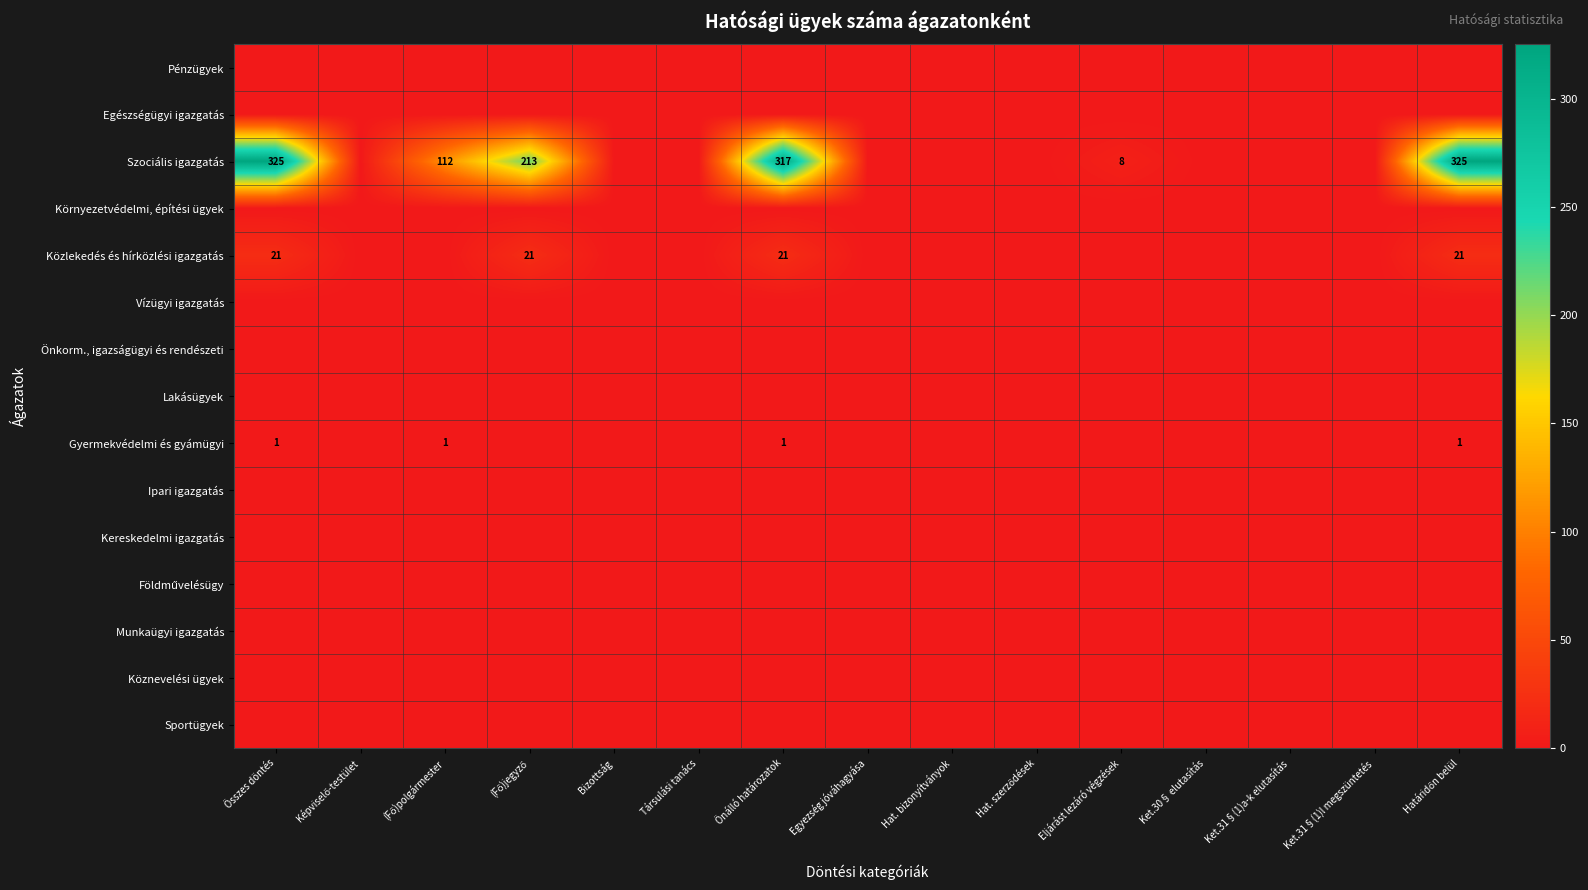

What is the maximum value shown in the chart?

325